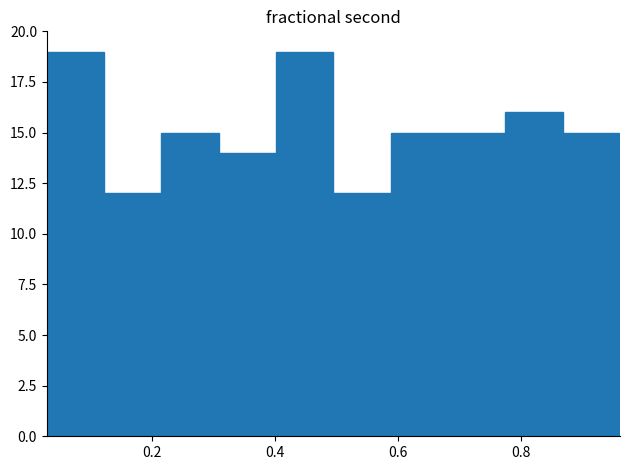

Reading left to right, list every bar in this chart as the range it spans on the x-axis followed by its height. Neither the bar edges nor the heights are printed on the chart, so give them approximately, as read against the axes.

0.02 to 0.12: 19
0.12 to 0.22: 12
0.22 to 0.30: 15
0.30 to 0.40: 14
0.40 to 0.50: 19
0.50 to 0.58: 12
0.58 to 0.68: 15
0.68 to 0.78: 15
0.78 to 0.86: 16
0.86 to 0.96: 15